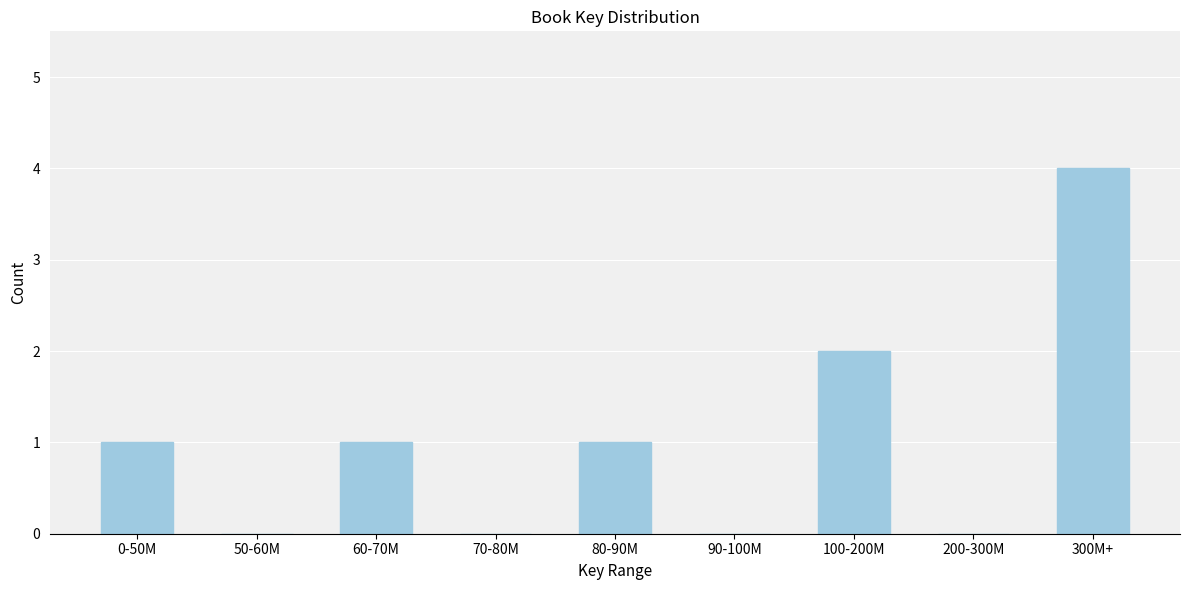

Reading right to left, list all the values displayed in this chart.

300M+=4	200-300M=0	100-200M=2	90-100M=0	80-90M=1	70-80M=0	60-70M=1	50-60M=0	0-50M=1